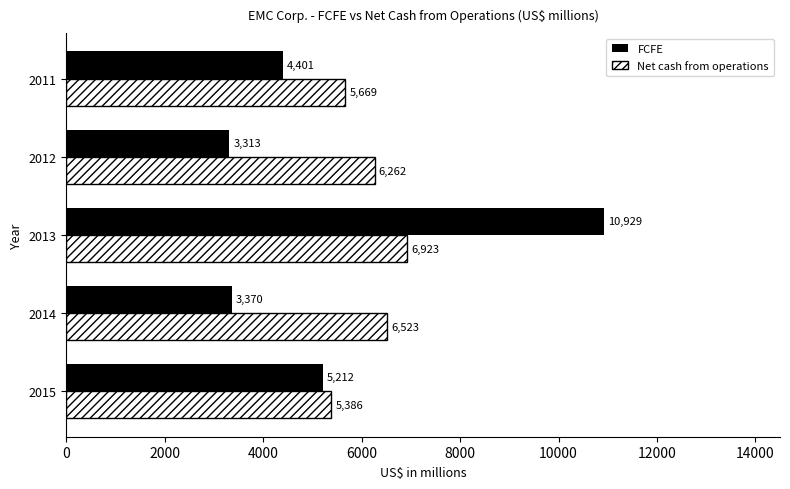

True or false: Net cash from operations has a value of 6262 at 2012.

True